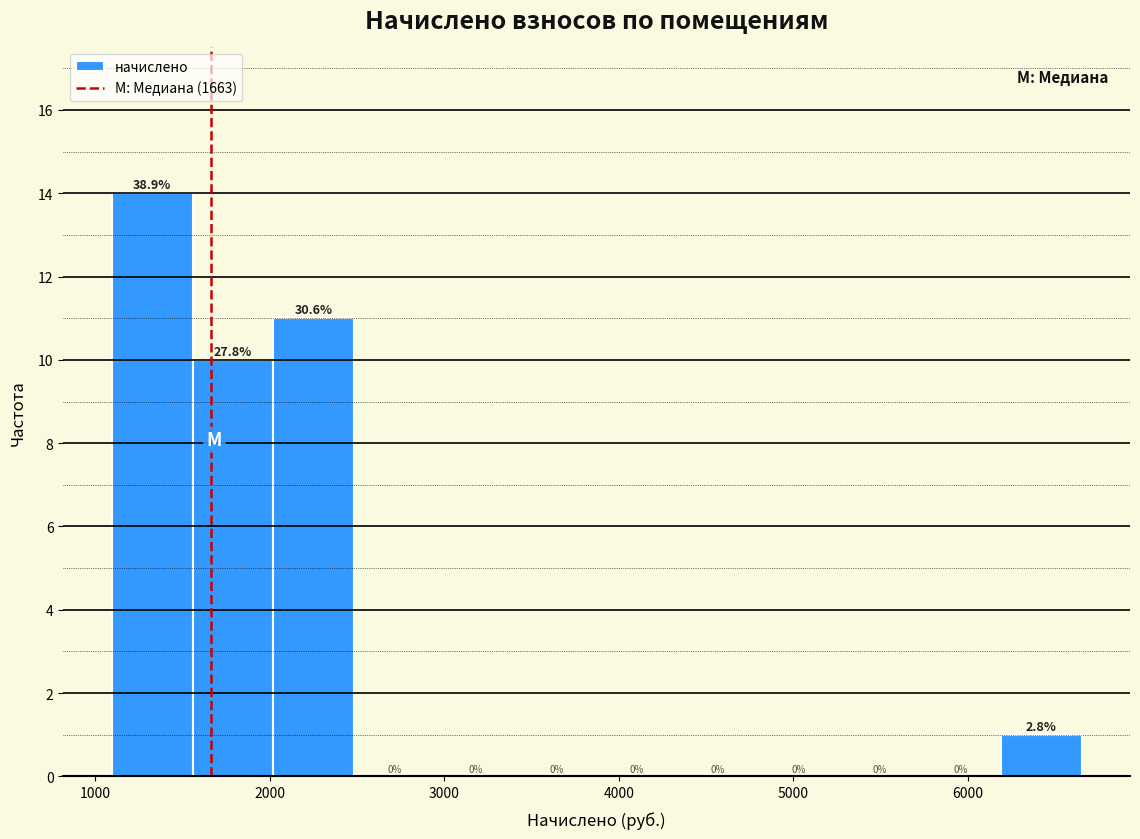

Which range on the x-axis has the tallest bar?

1100 to 1600